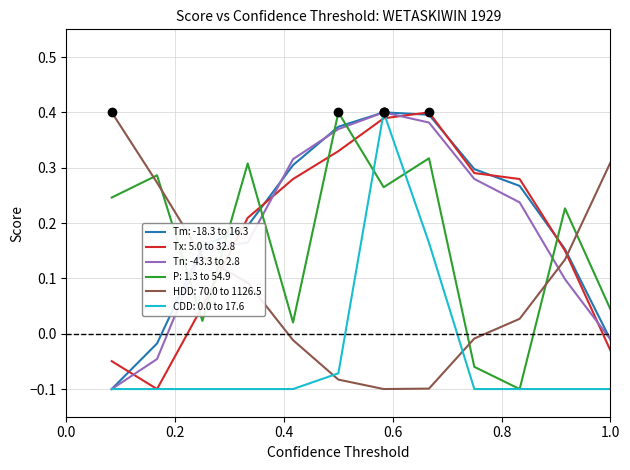

True or false: Tx: 5.0 to 32.8 and HDD: 70.0 to 1126.5 intersect in this chart.

True